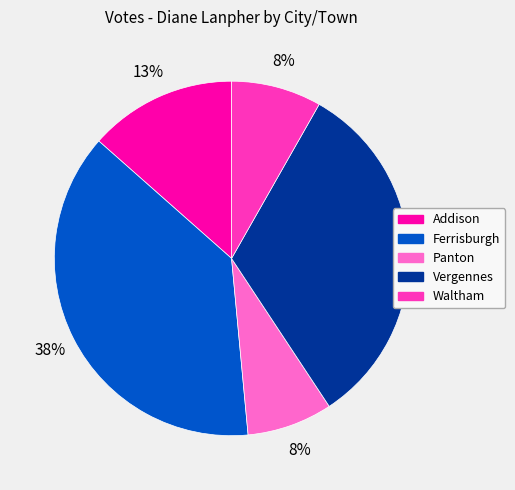

True or false: Ferrisburgh accounts for 38% of the total.

True